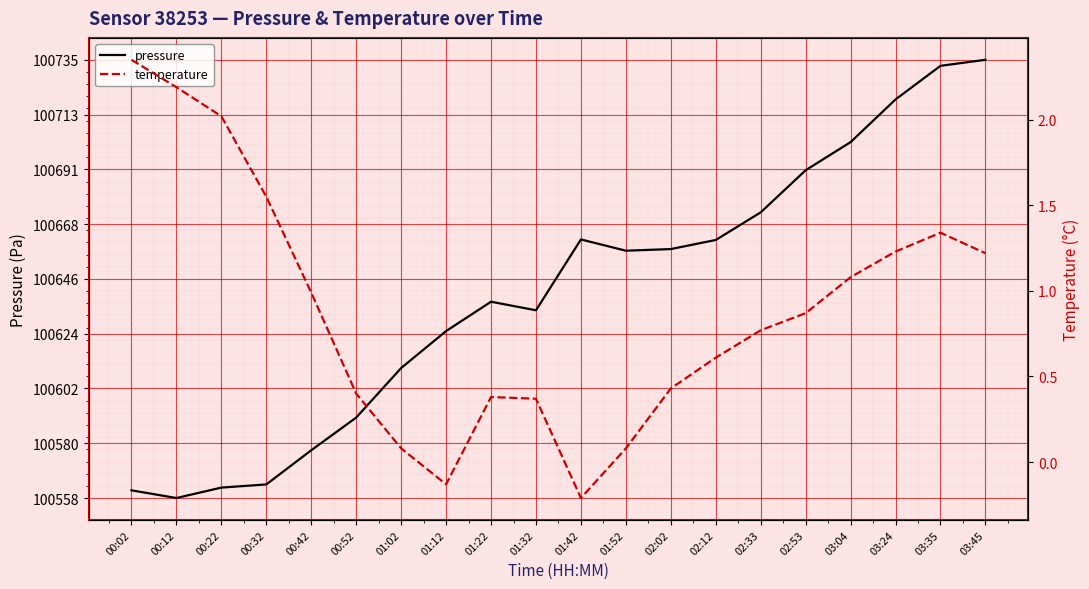

Which category has the lowest value in the temperature series?

01:42